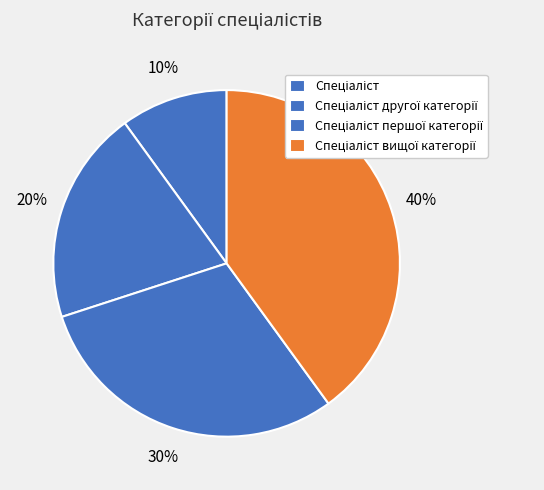

Count the number of slices in the pie.

4